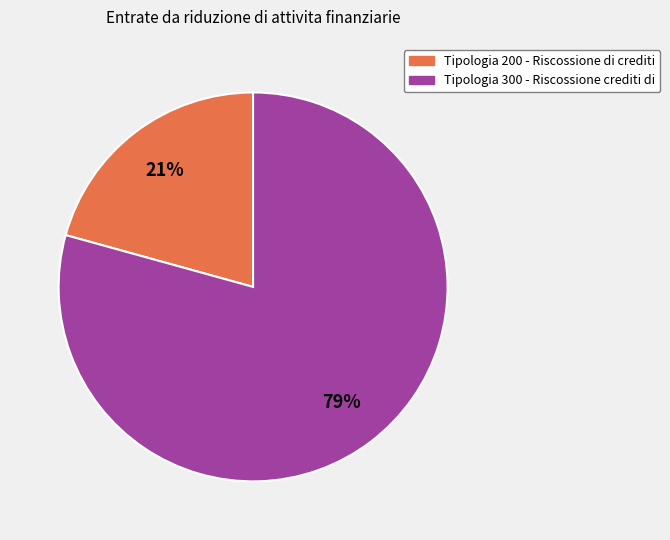

To the nearest percent, what percentage of the pie is Tipologia 200 - Riscossione di crediti?

21%